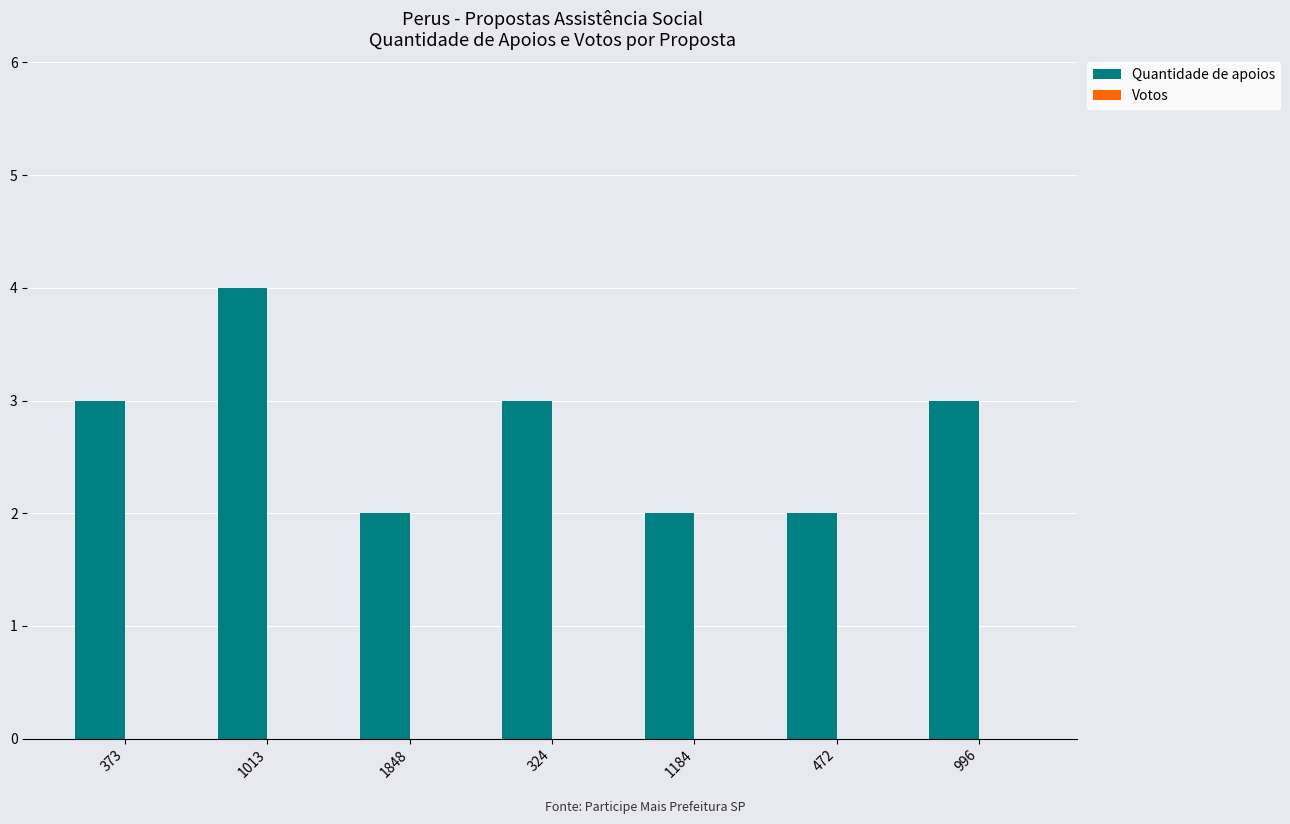

True or false: the data shows 3 at 472.

False